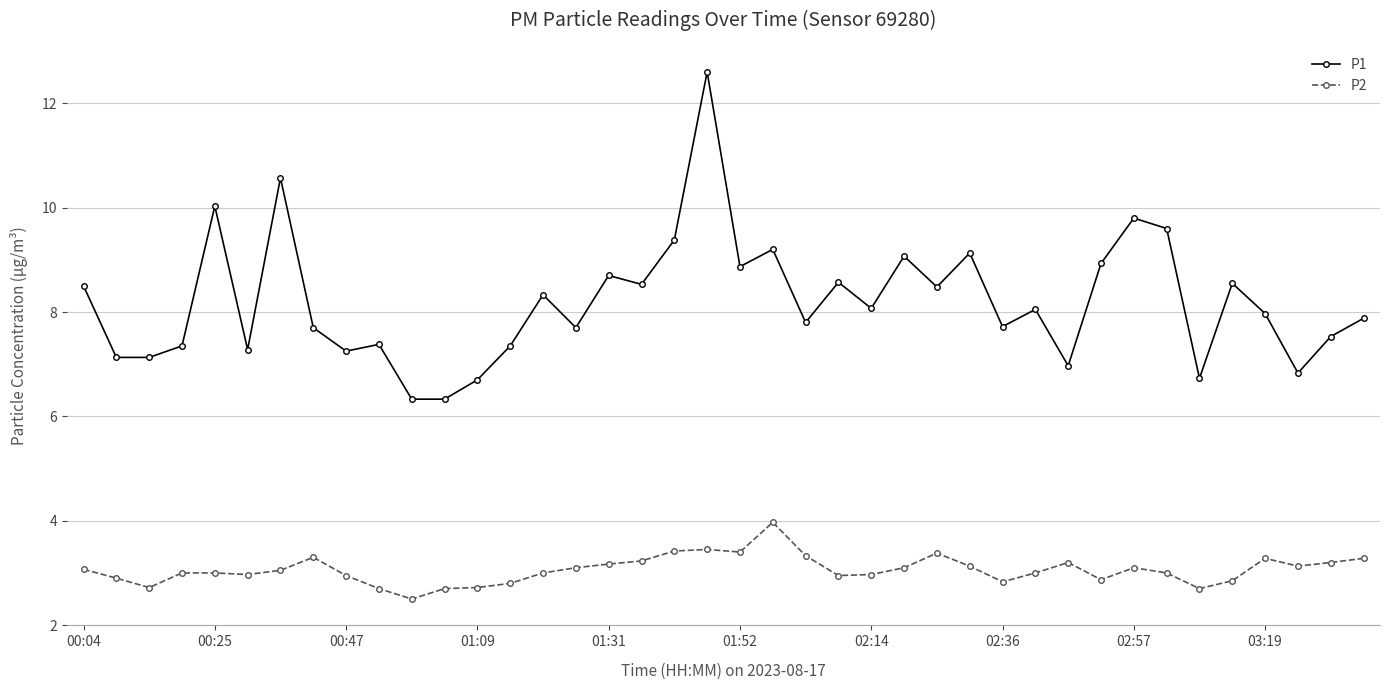

At how many categories does at least one series exceed 6?

40